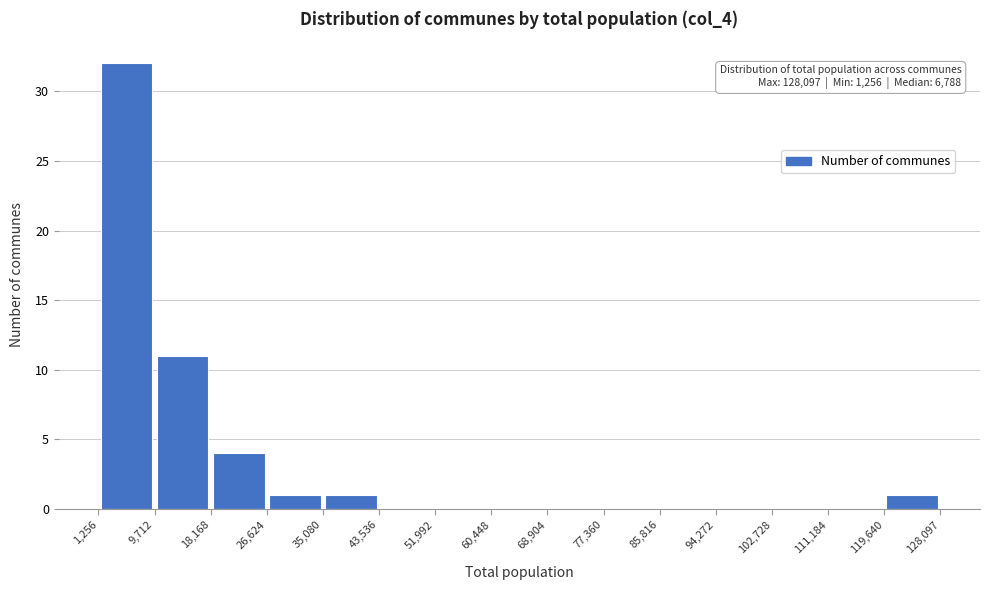

Which range on the x-axis has the tallest bar?

1,256 to 9,712